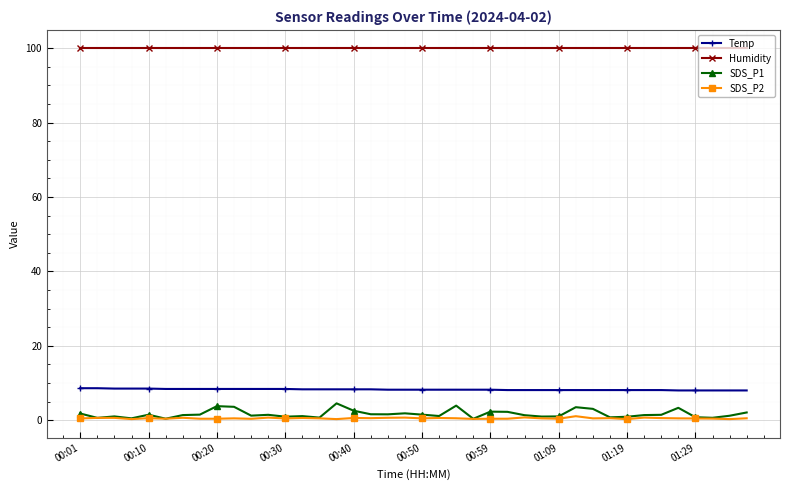

Which series has the widest spread of values?

SDS_P1